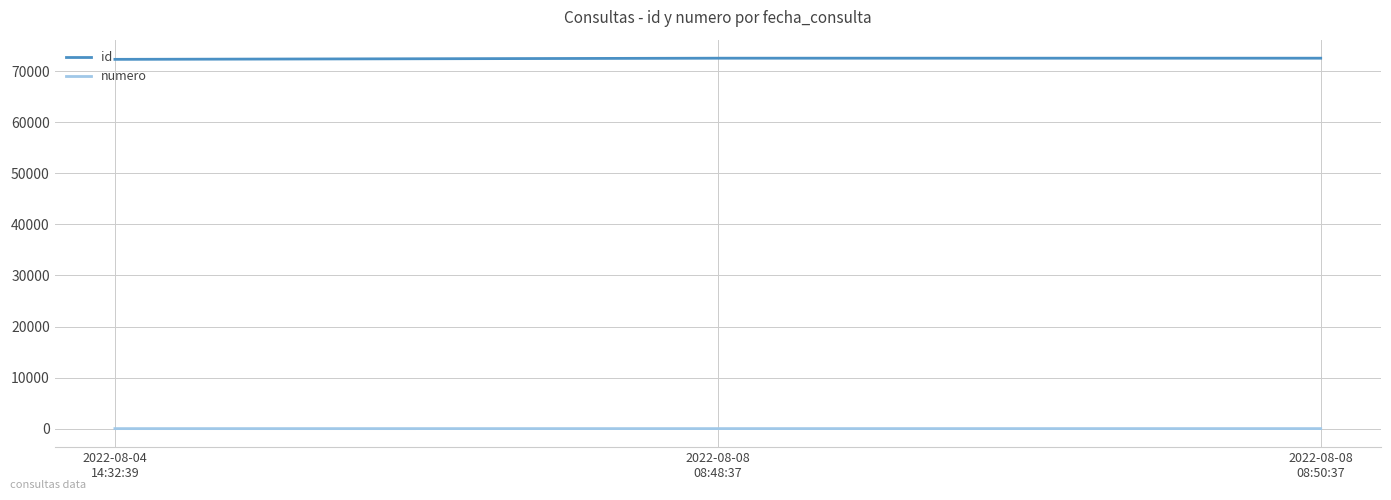

Is the value of id at 2022-08-08
08:50:37 greater than the value of numero at 2022-08-08
08:50:37?

Yes